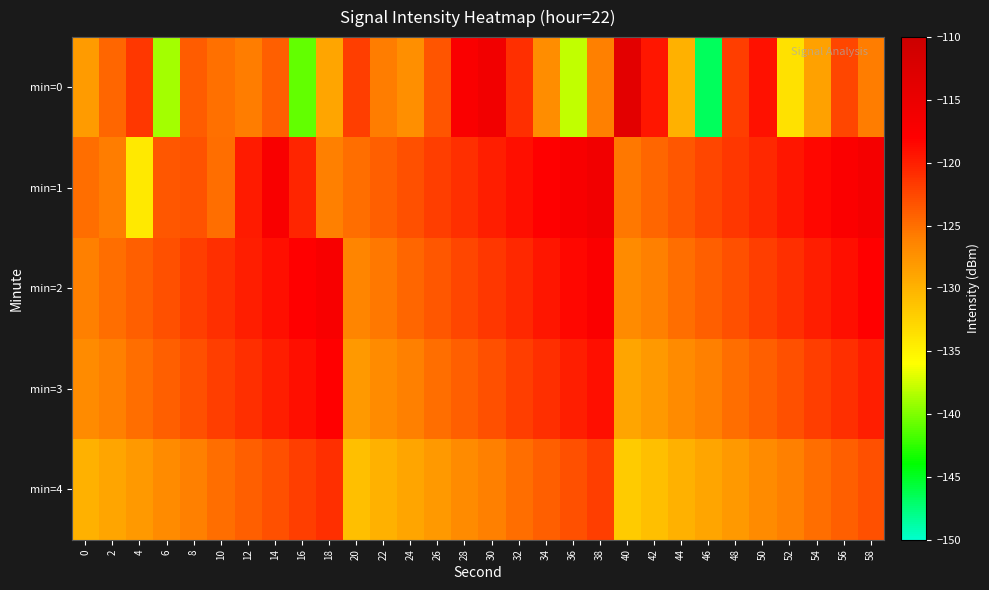

Rank the series by their maximum value, from lowest to highest.

min=4, min=3, min=2, min=1, min=0